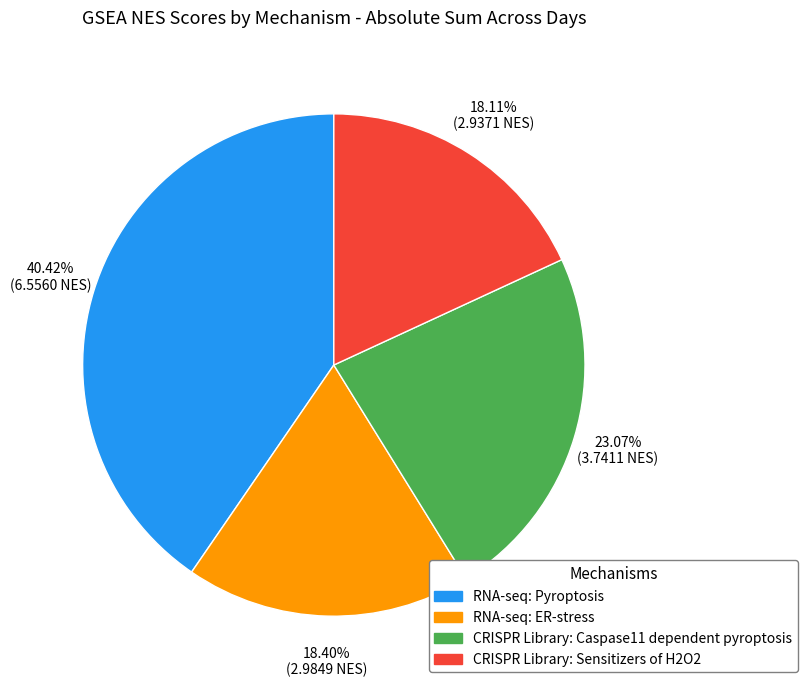

Is there any slice that represents more than half of the pie?

No